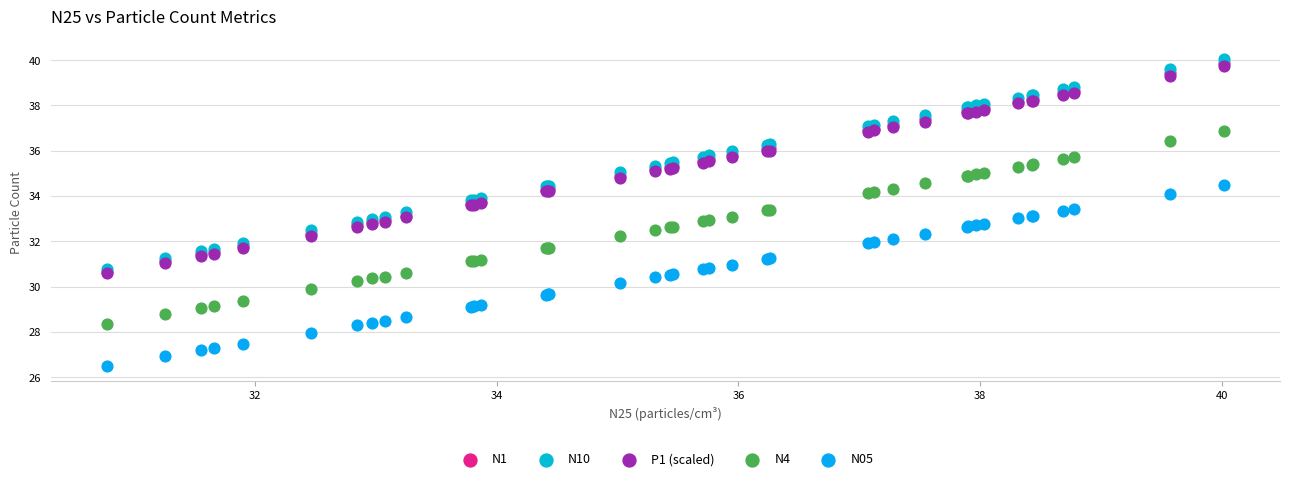

Which series contains the lowest Y value?

N05